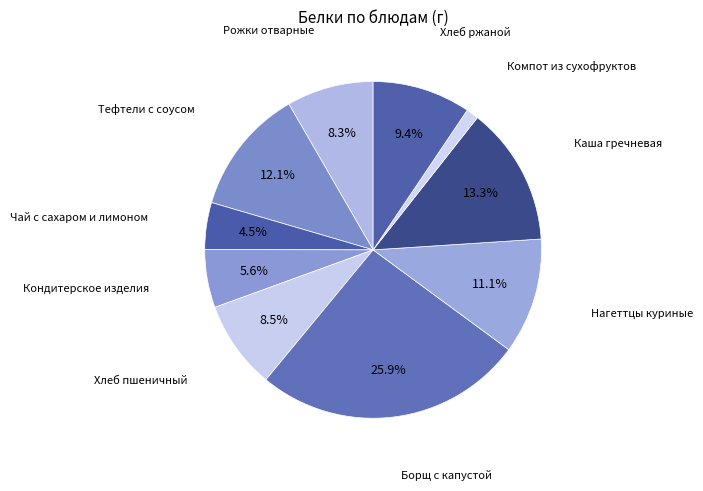

How many slices are in this pie chart?

10